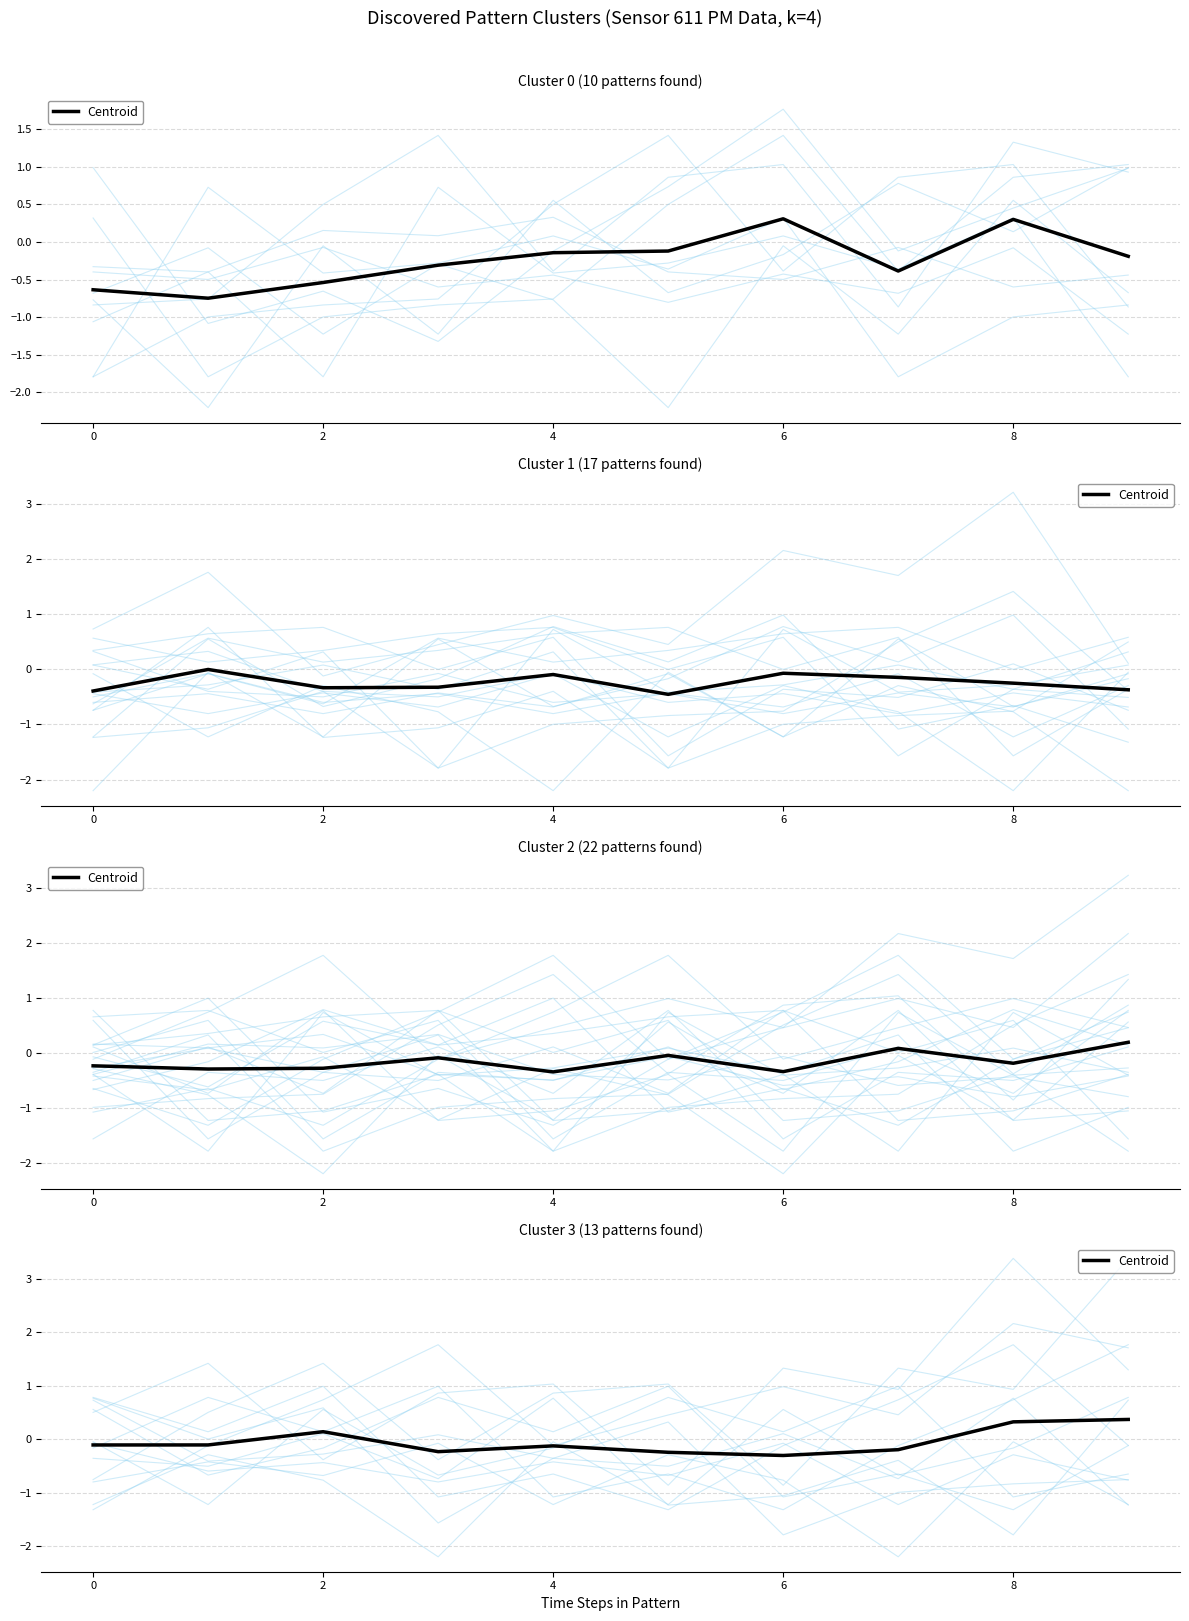

What is the difference between the maximum and minimum values?

0.7